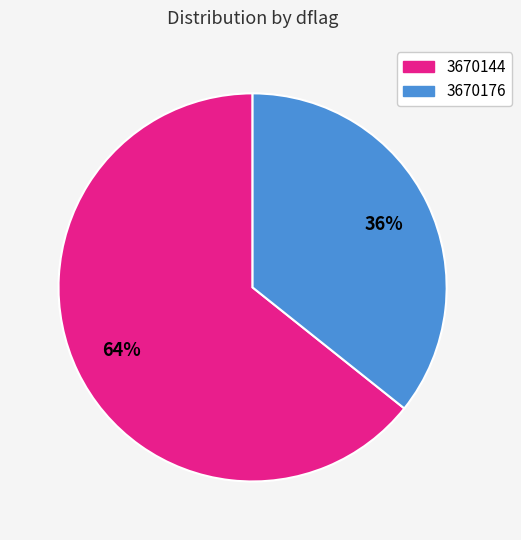

Does 3670176 account for over 50% of the chart?

No